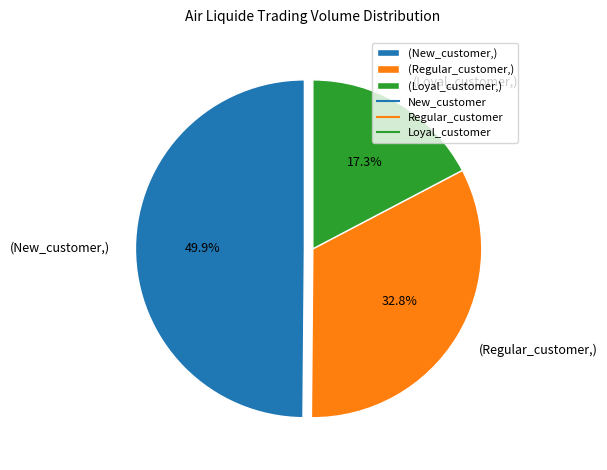

Is there any slice that represents more than half of the pie?

No